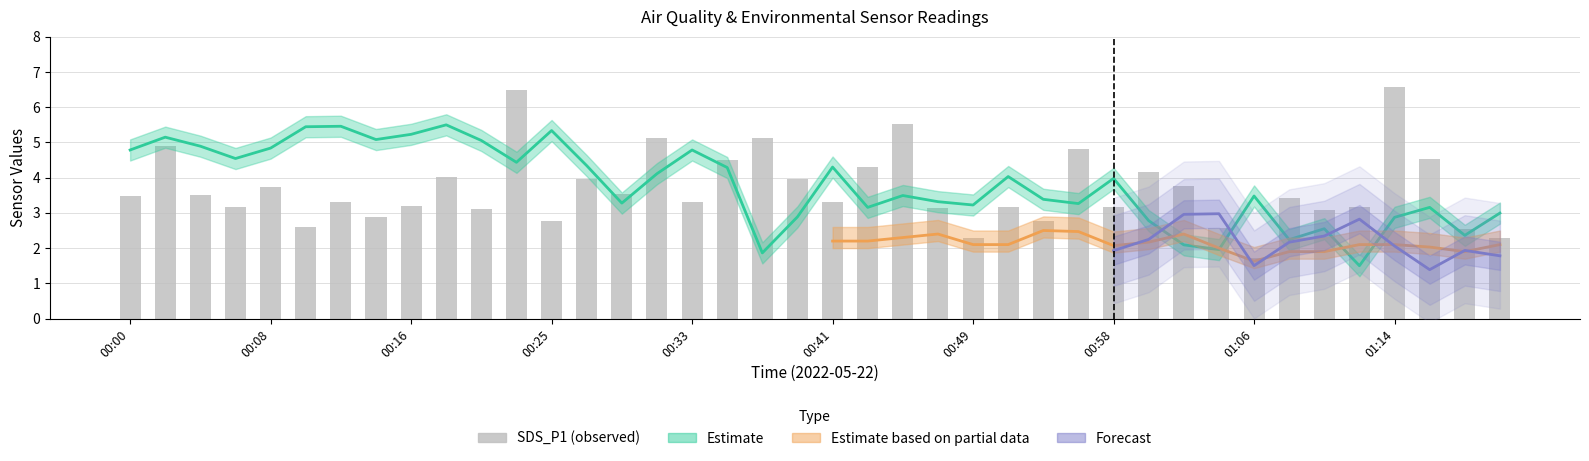

What position from the left is 00:29?

15